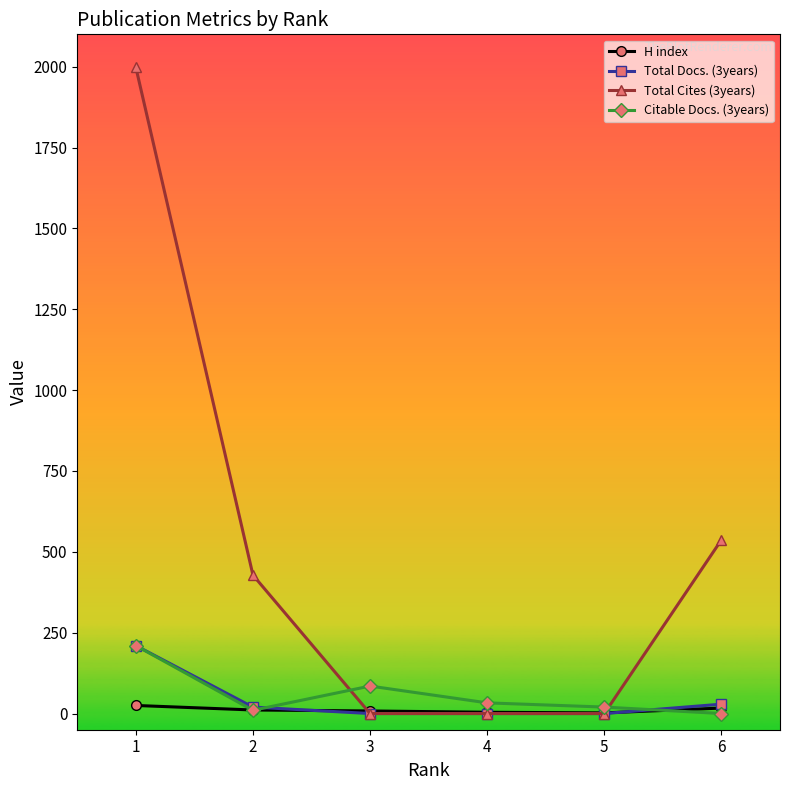

Does the chart display data point markers on the line(s)?

Yes